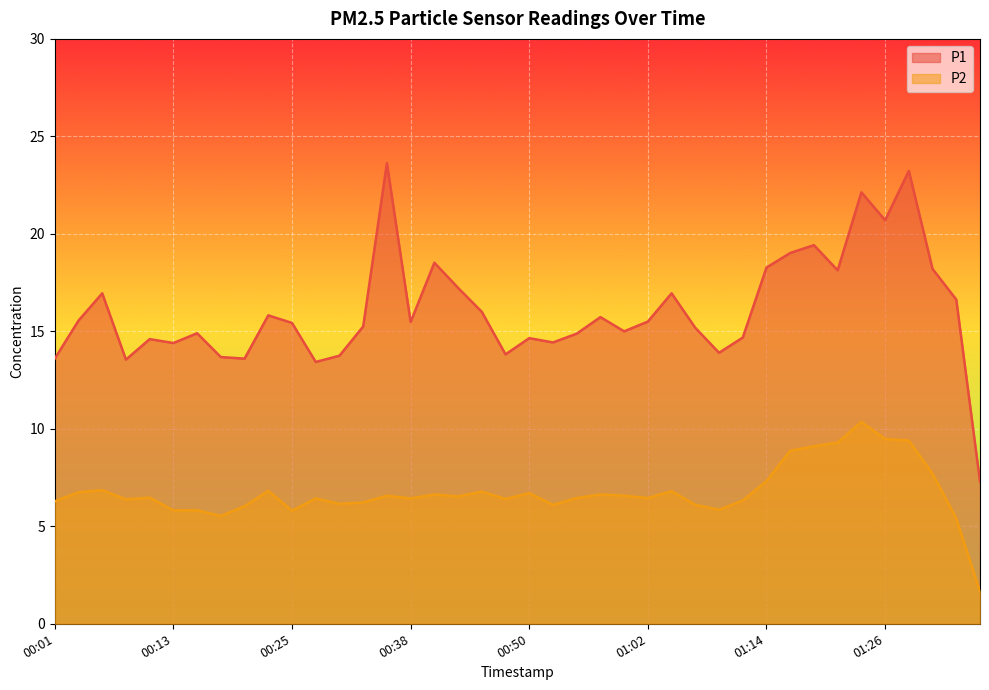

Is it true that P1 equals 19.7 at 00:50?

False